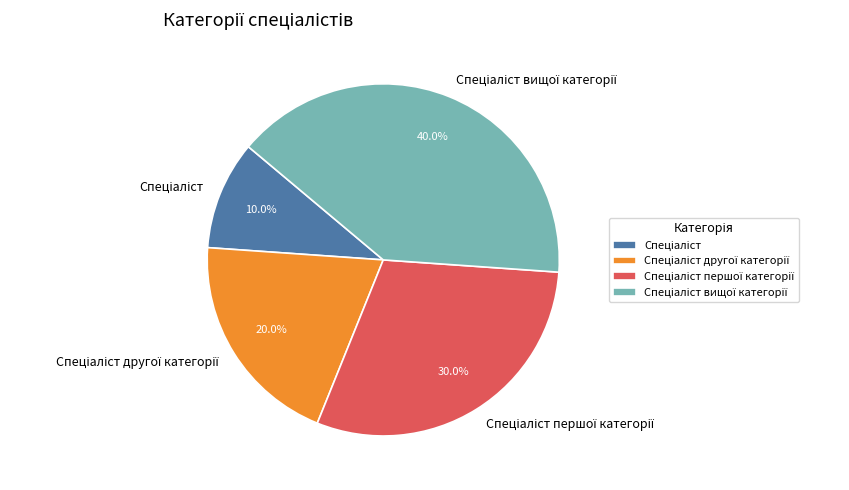

Does any single category account for the majority?

No